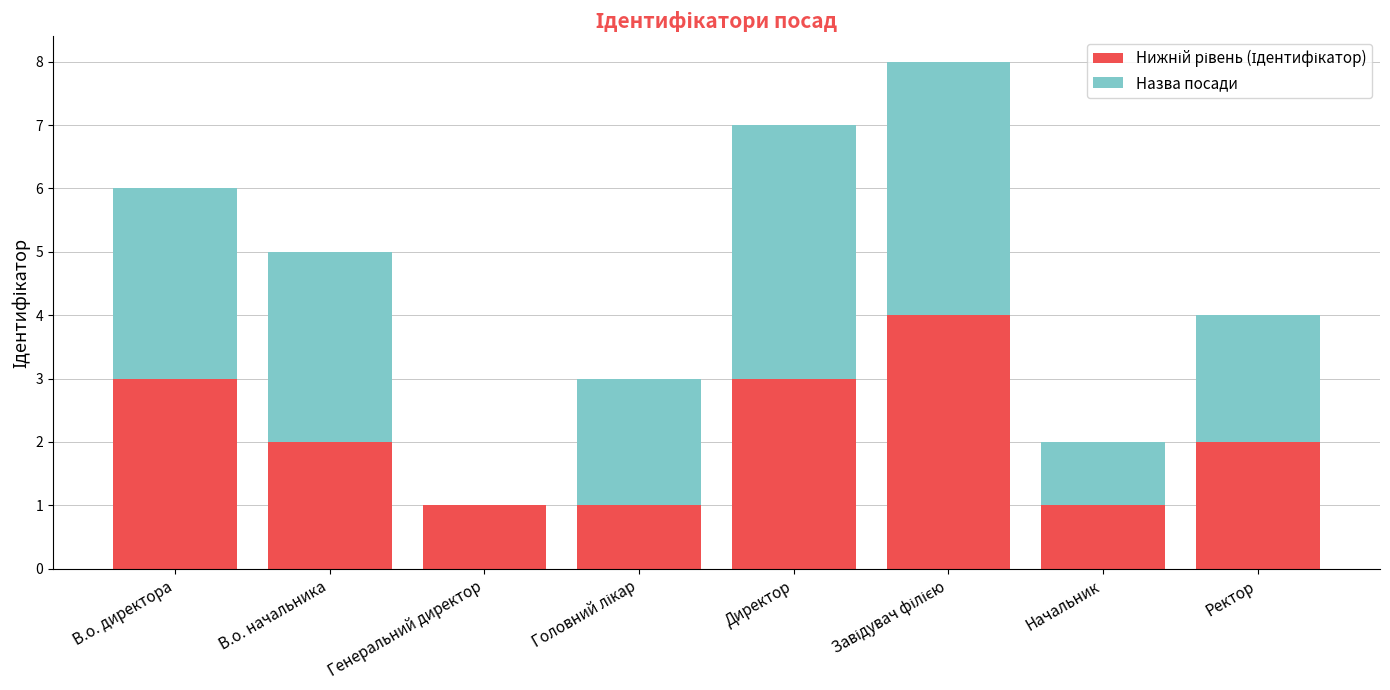

What is the total value across all series at В.о. начальника?

5